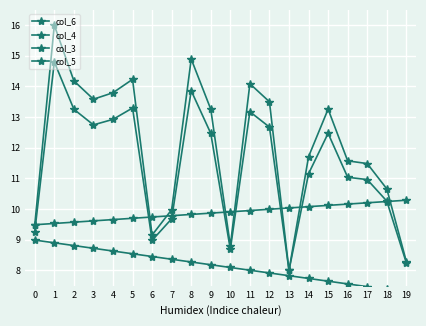

True or false: col_5 has a value of 7.9 at 12.

True